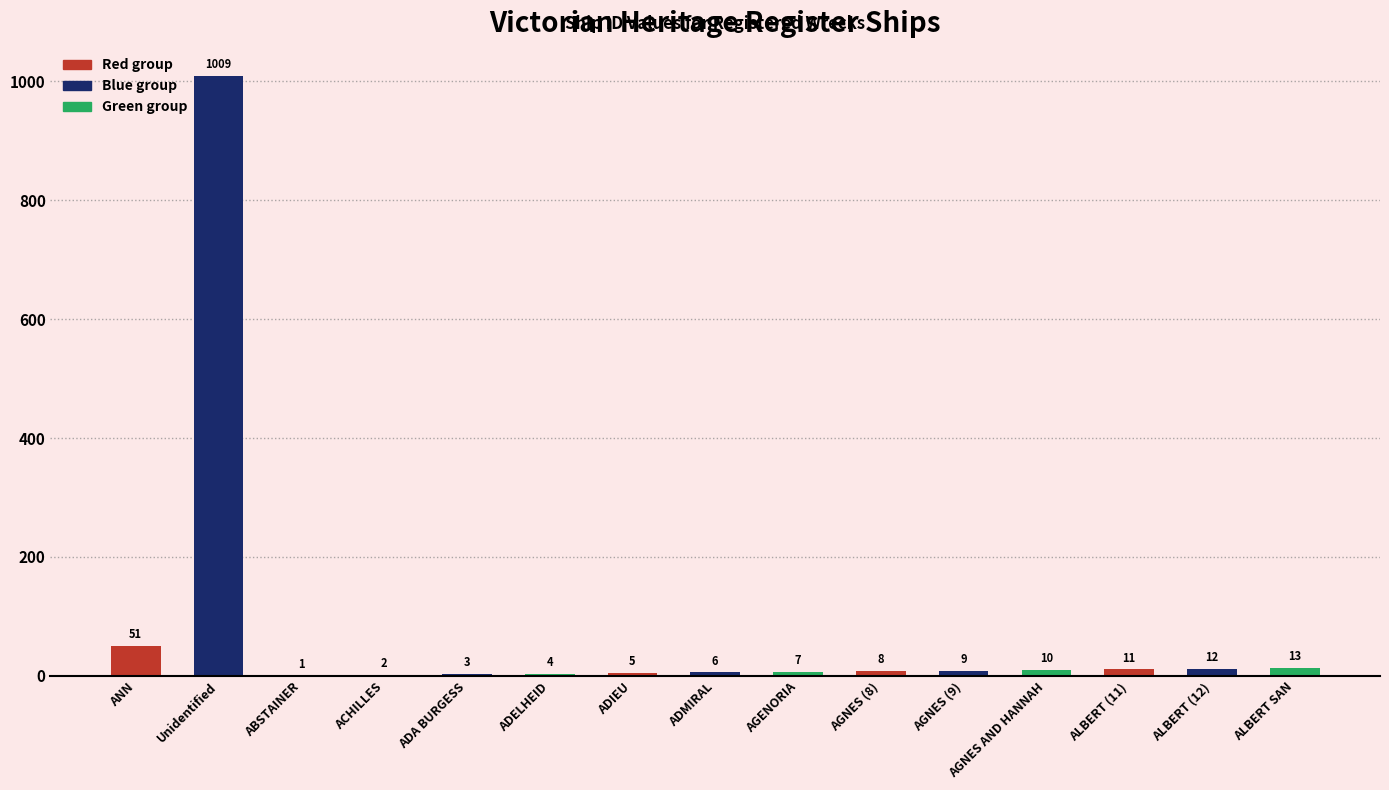

What is the greatest value displayed?

1009